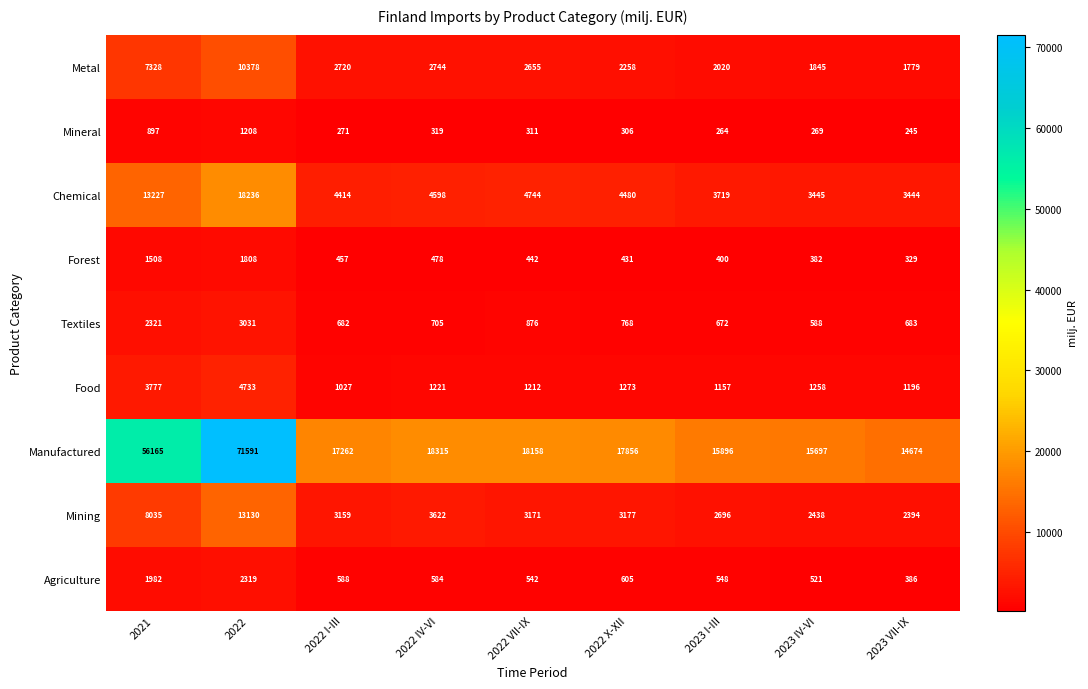

At which category is the sum across all series the highest?

2022